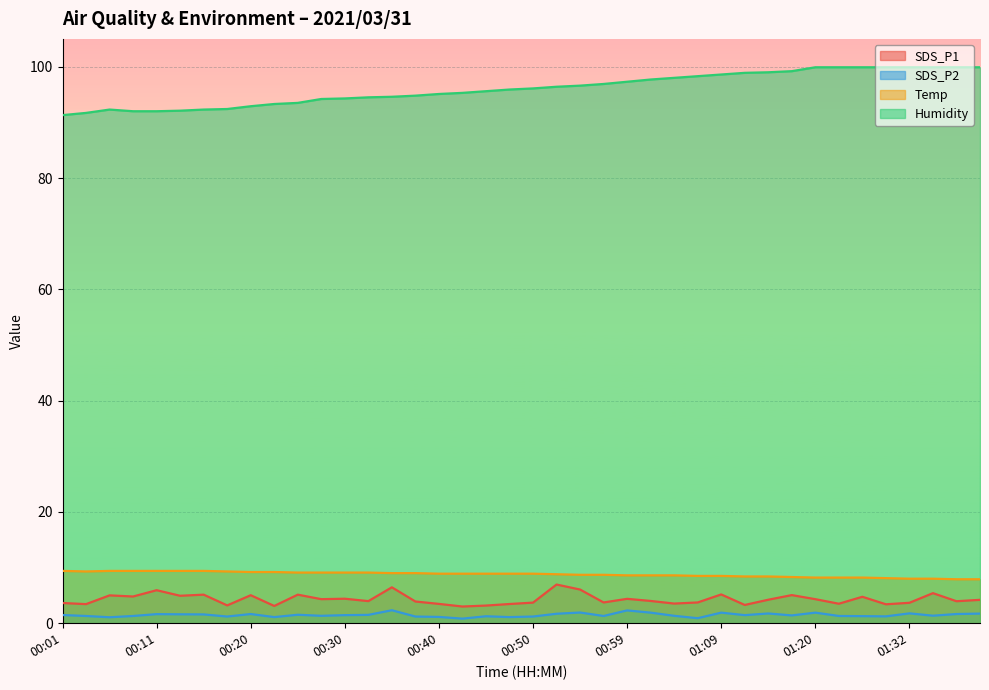

At which label does SDS_P2 reach its minimum?

00:42